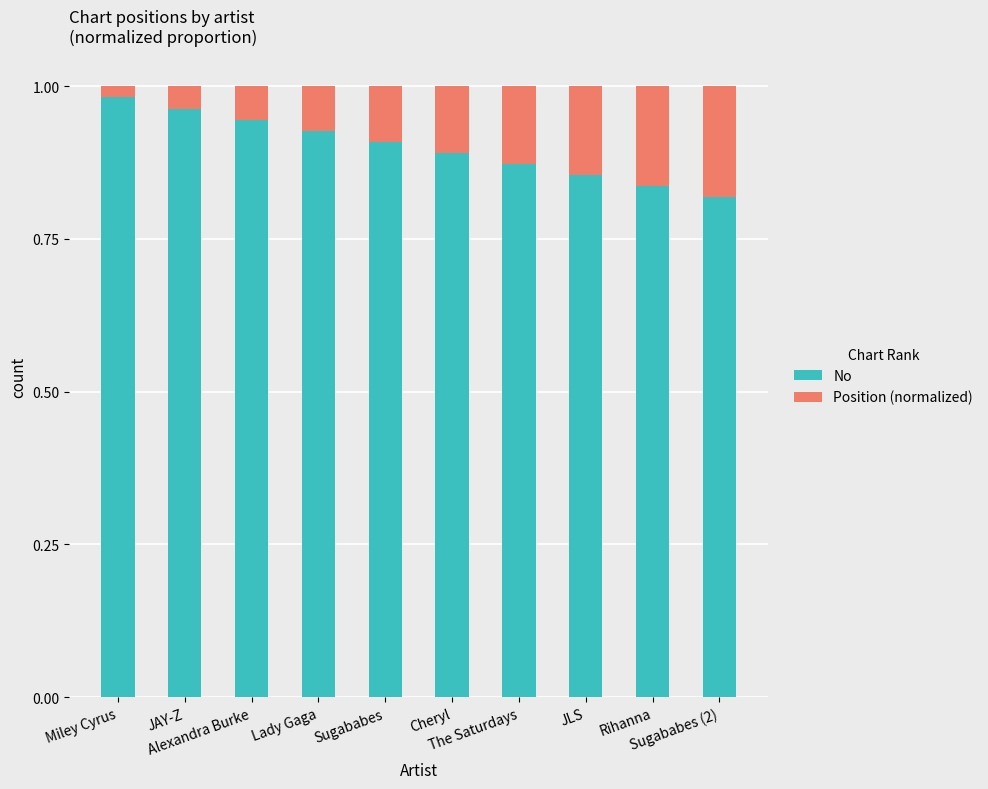

Count the No values in the range 0 to 1.

10